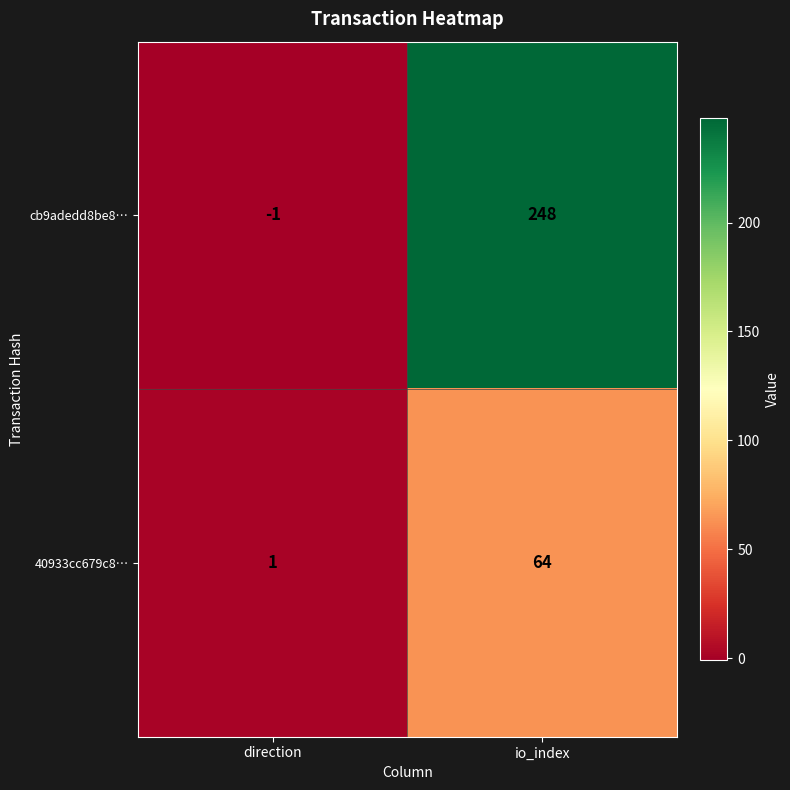

Where is 40933cc679c8… nearest to the value 32?

direction